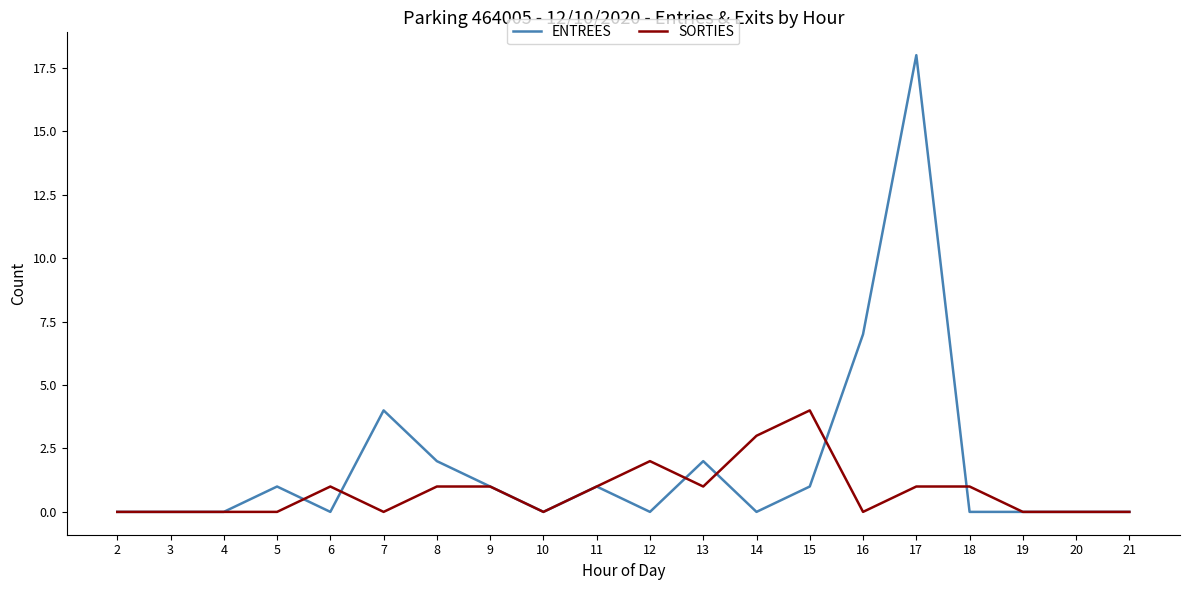

What is the maximum value for ENTREES?

18